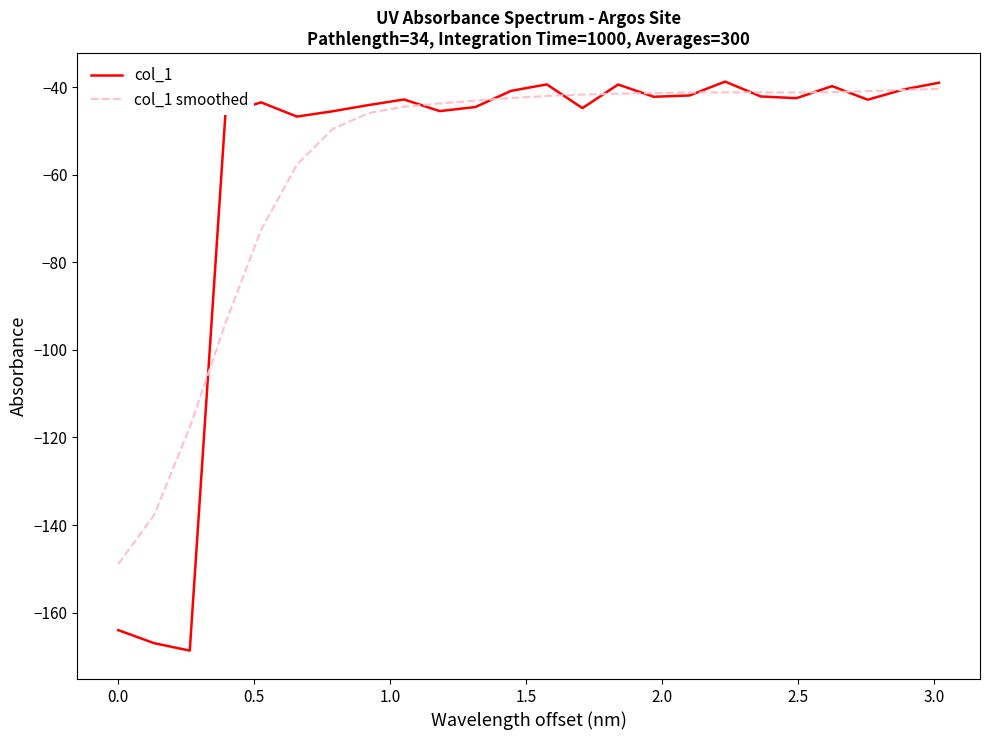

Rank the series by their maximum value, from highest to lowest.

col_1, col_1 smoothed